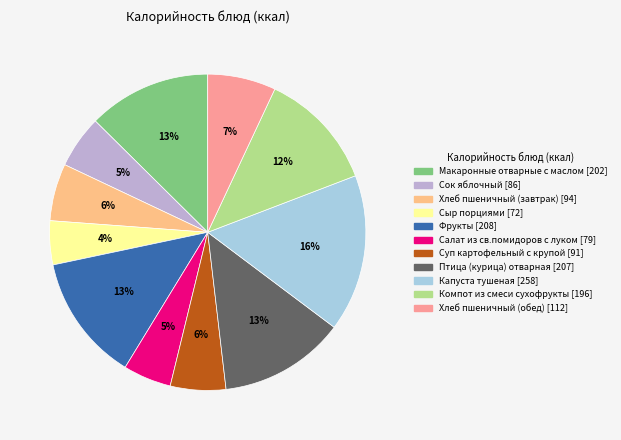

To the nearest percent, what is the average slice percentage?

9%